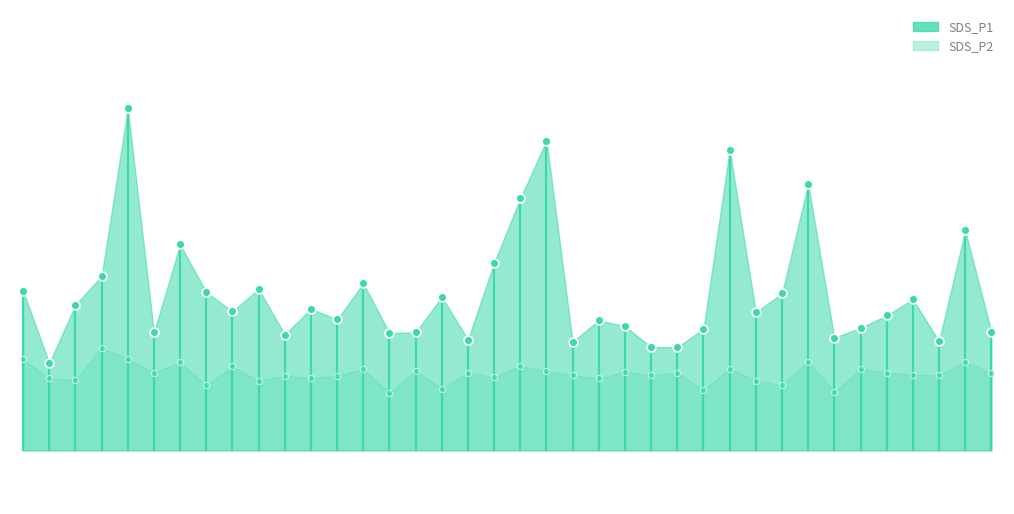

Which series contains the lowest Y value?

SDS_P2